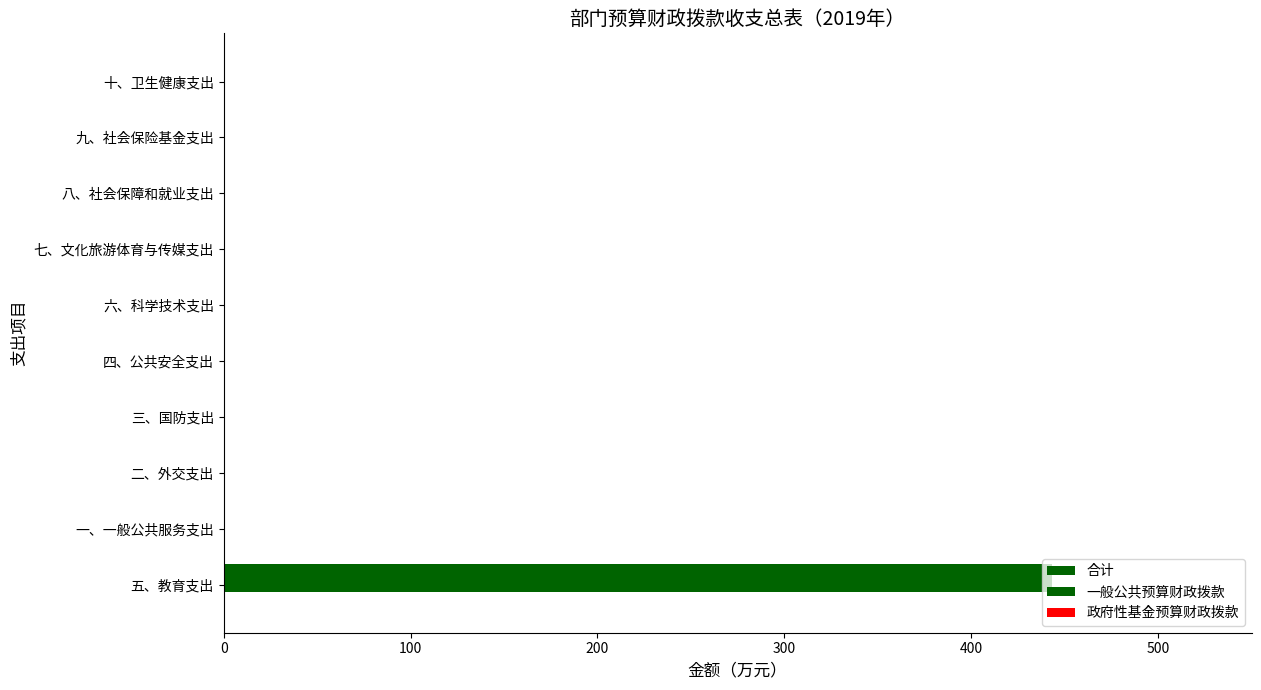

How many categories are shown in the chart?

10